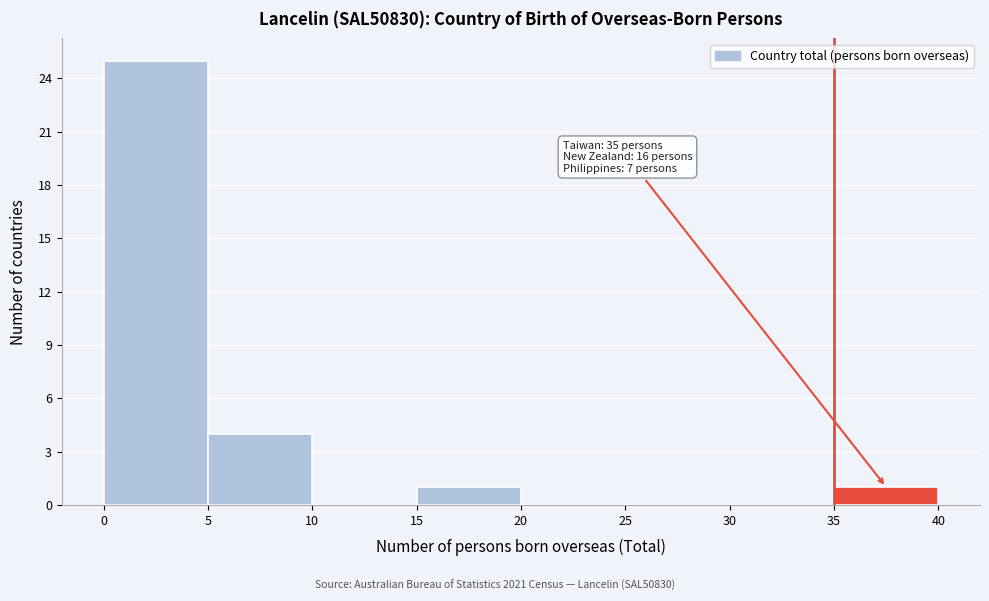

Over which range of the x-axis is the bar tallest?

0 to 5